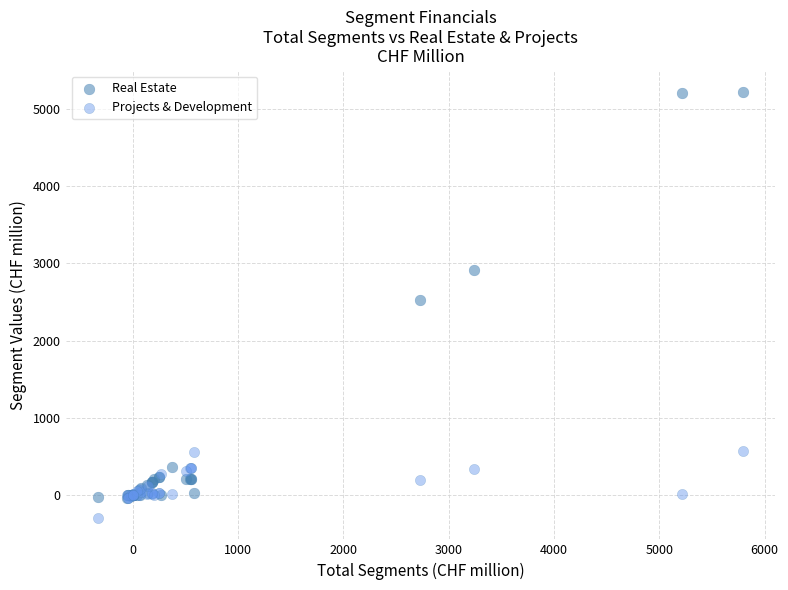

Across all series, what Y value is closest to 2462?

2532.5